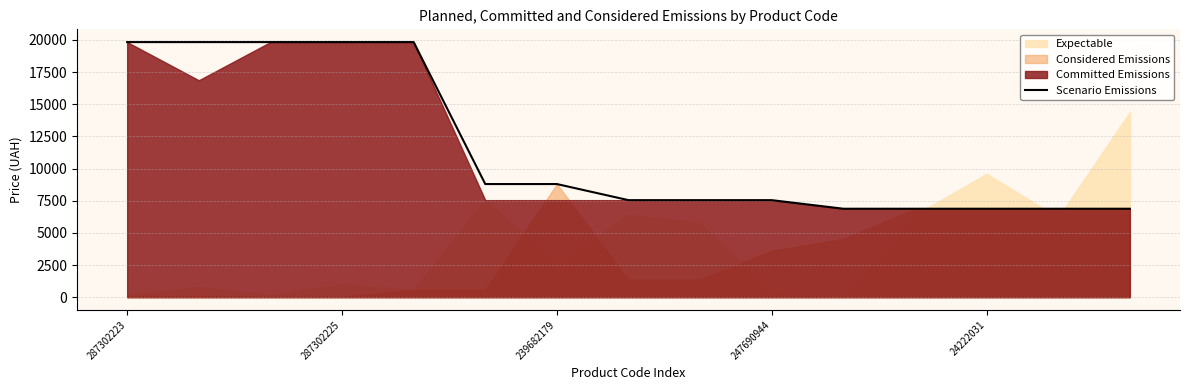

Approximately how many times larger is the value at 8 compared to 10?

1.1